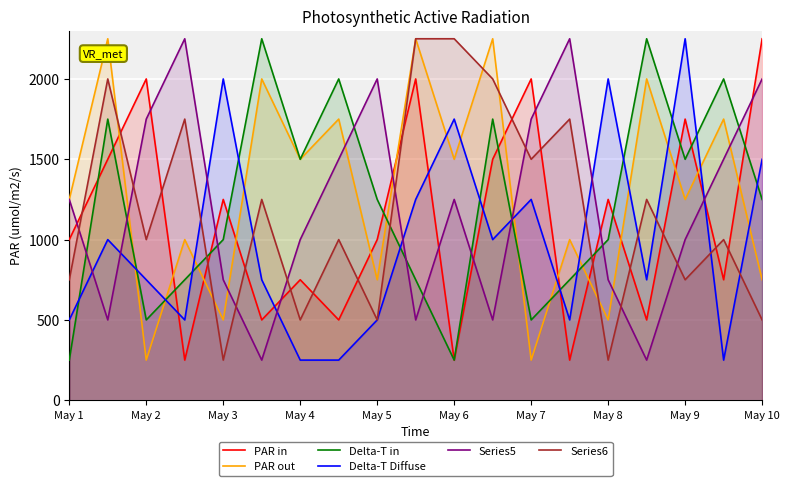

What are all the series names shown in the legend?

PAR in, PAR out, Delta-T in, Delta-T Diffuse, Series5, Series6